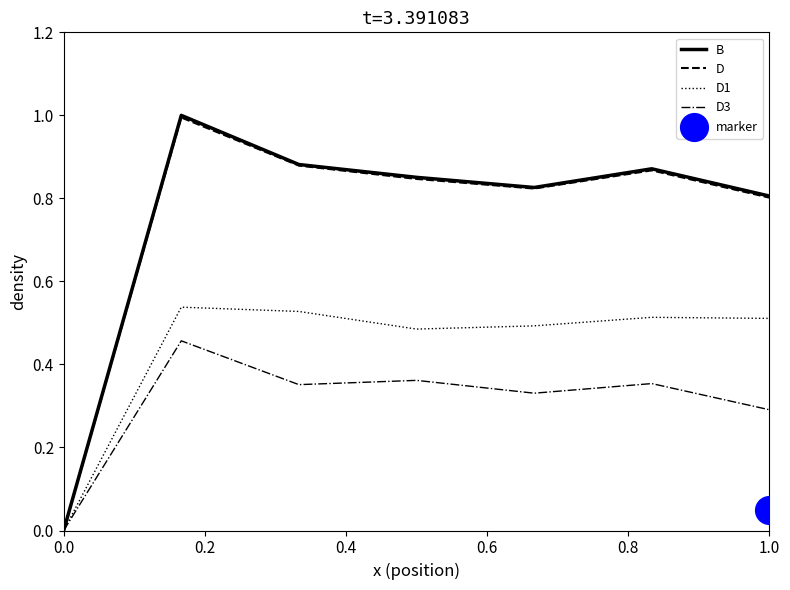

Is it true that B equals 0.0 at 0.0?

True